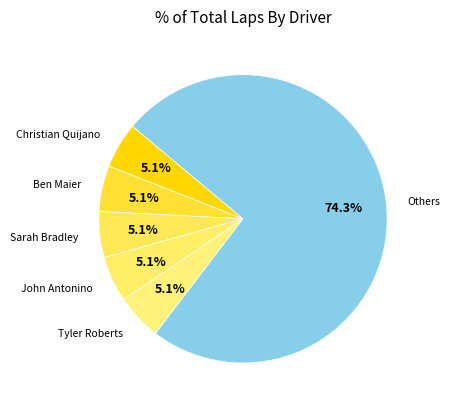

Count the number of slices in the pie.

6